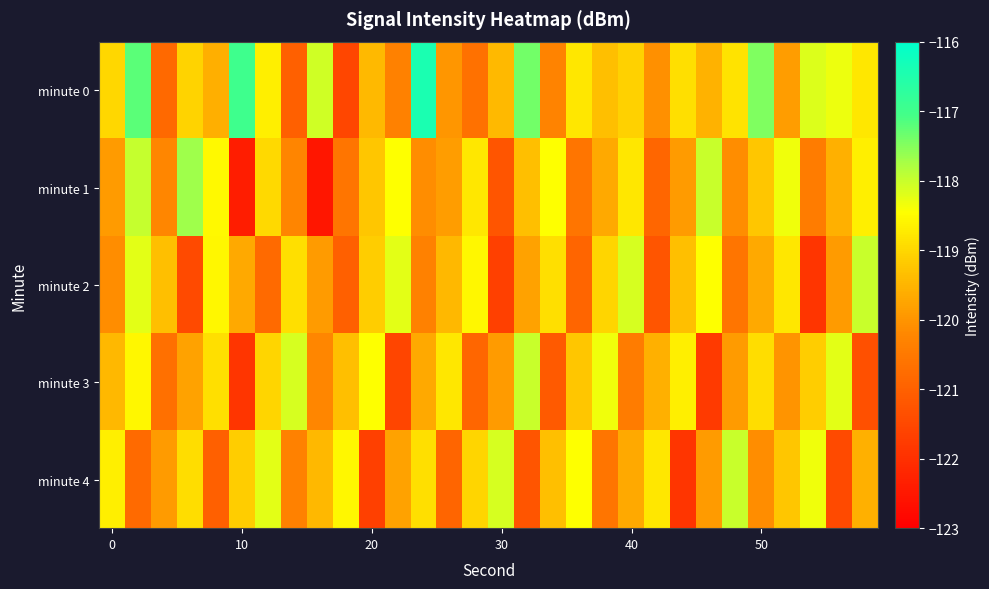

Which label corresponds to the largest value in the chart?

12